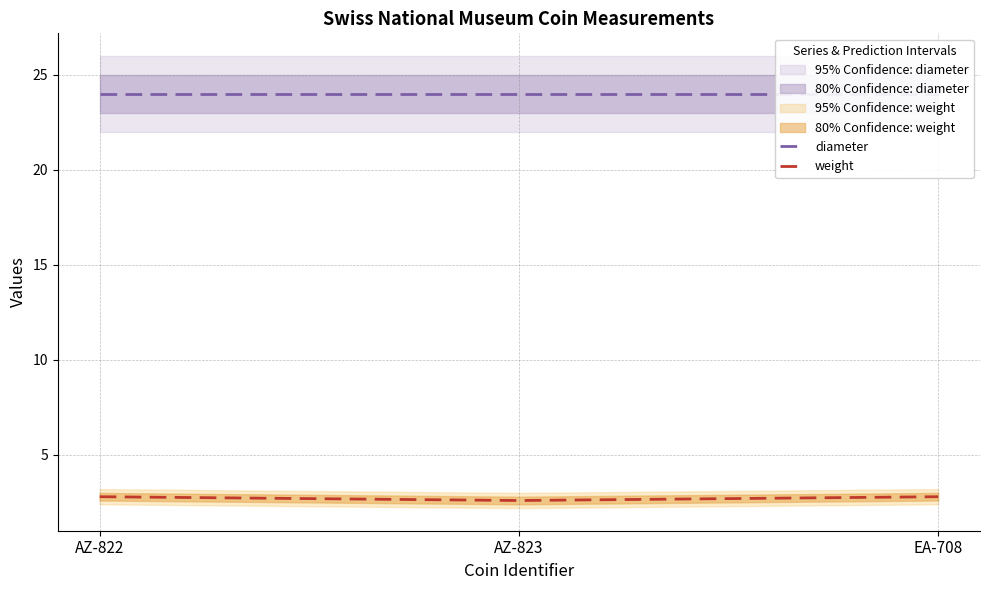

Read the diameter value at AZ-823.

24.0